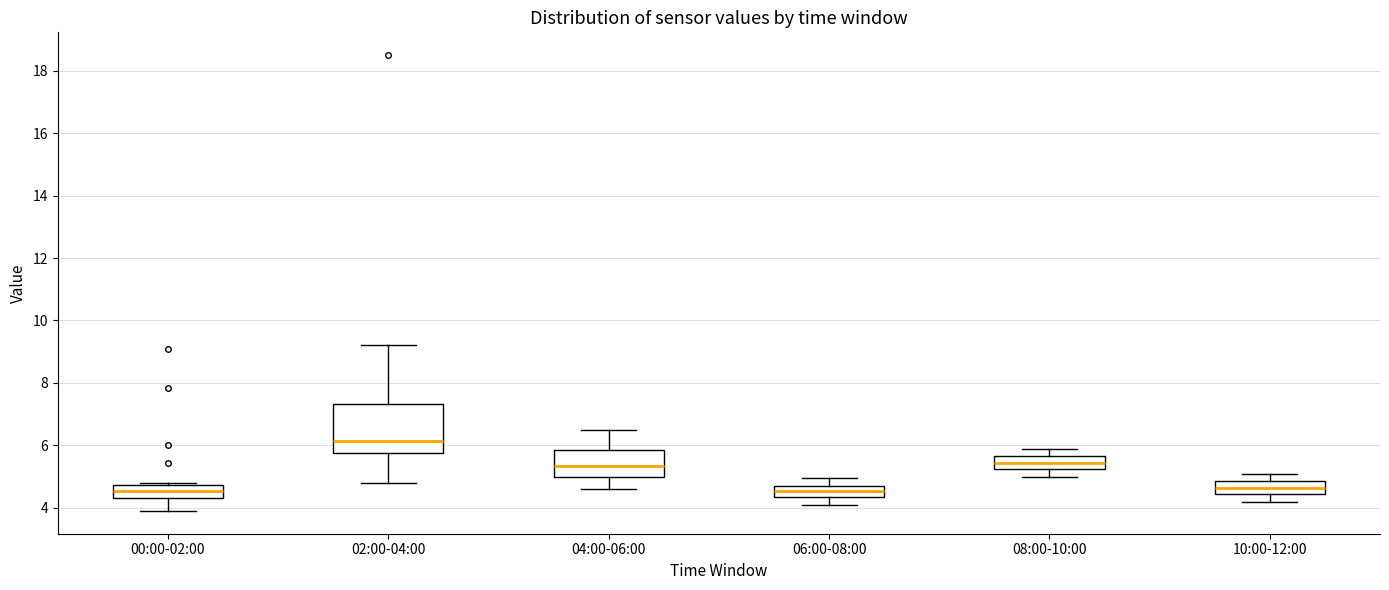

Which box has the highest median line?

02:00-04:00